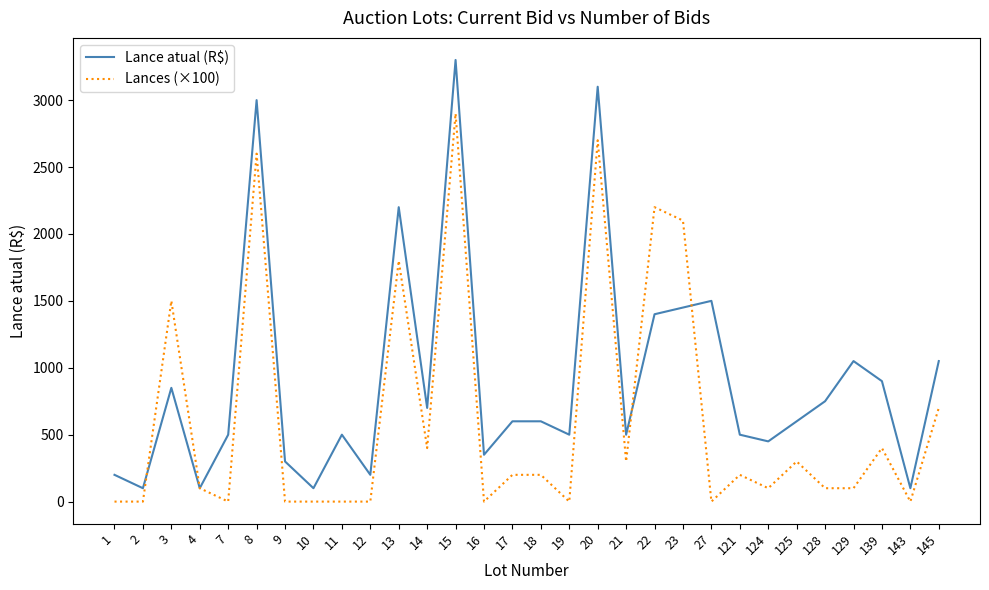

Read the Lance atual (R$) value at 139.

900